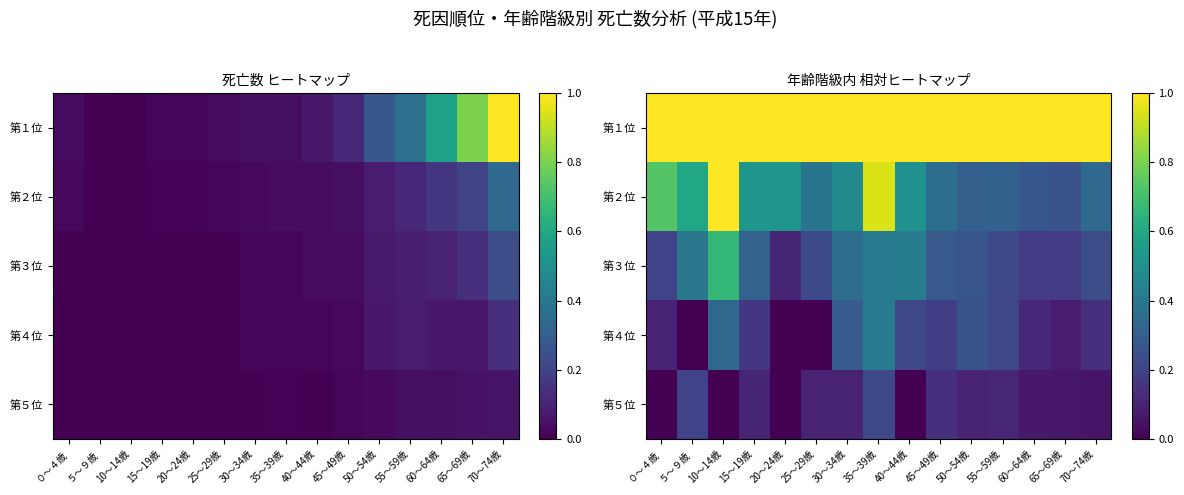

Rank the series by their maximum value, from lowest to highest.

第５位, 第４位, 第３位, 第１位, 第２位